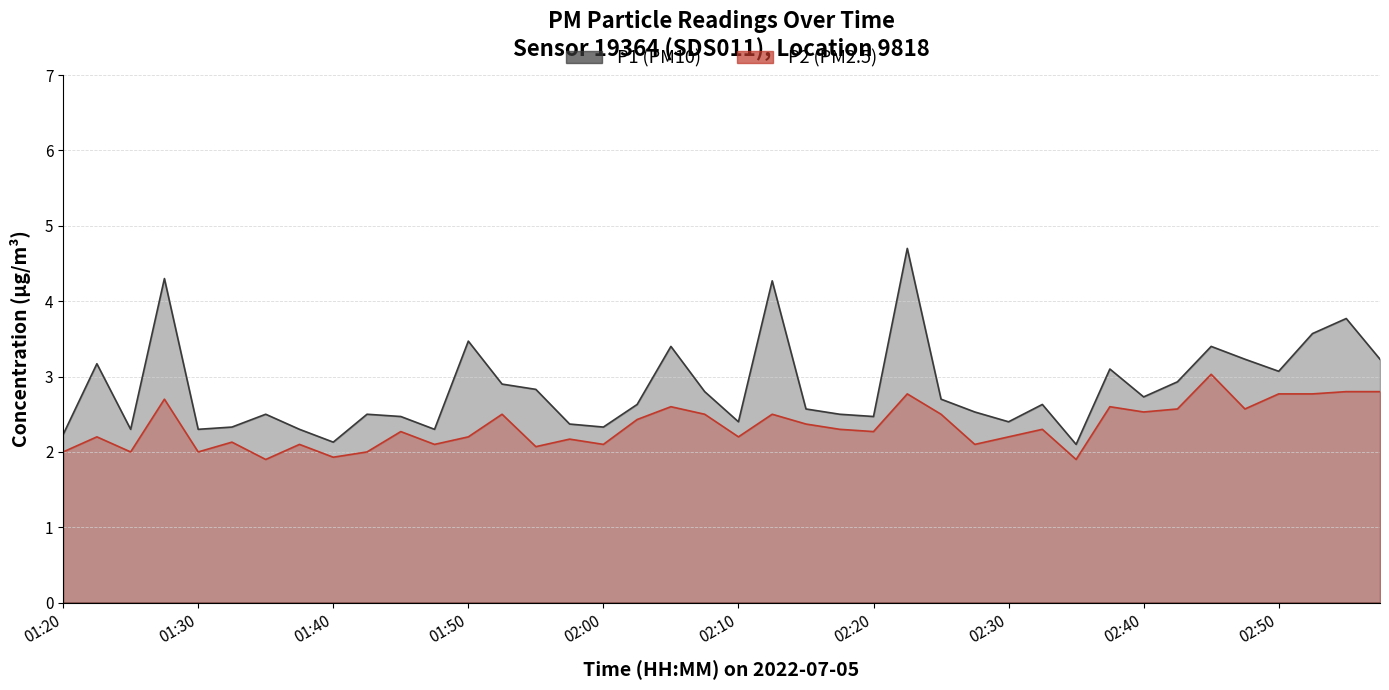

True or false: P1 has a value of 1.3 at 02:20.

False